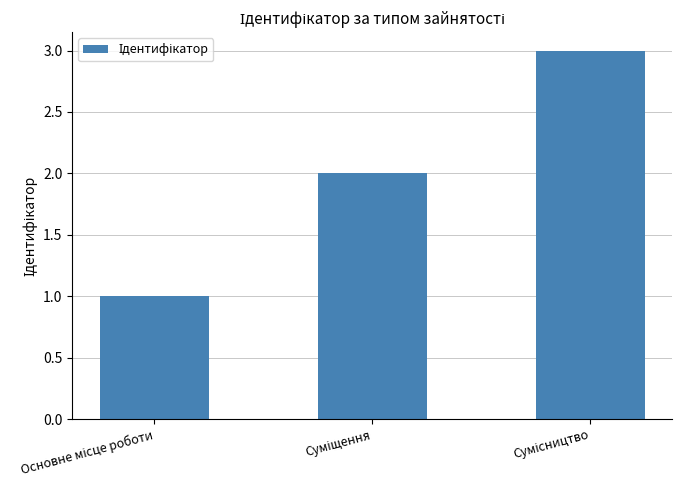

What is the average value?

2